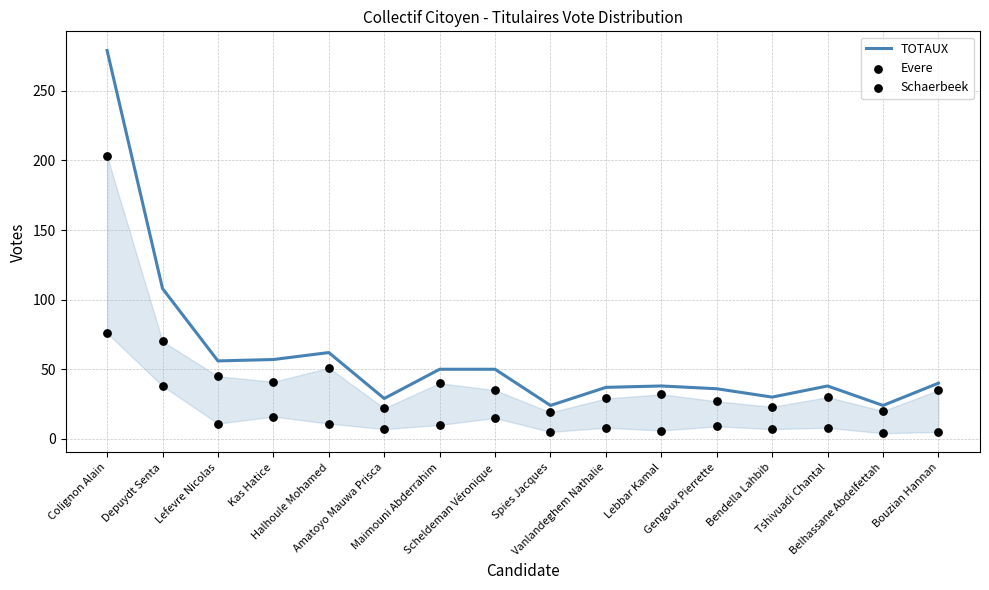

Which series has the largest total across all categories?

TOTAUX